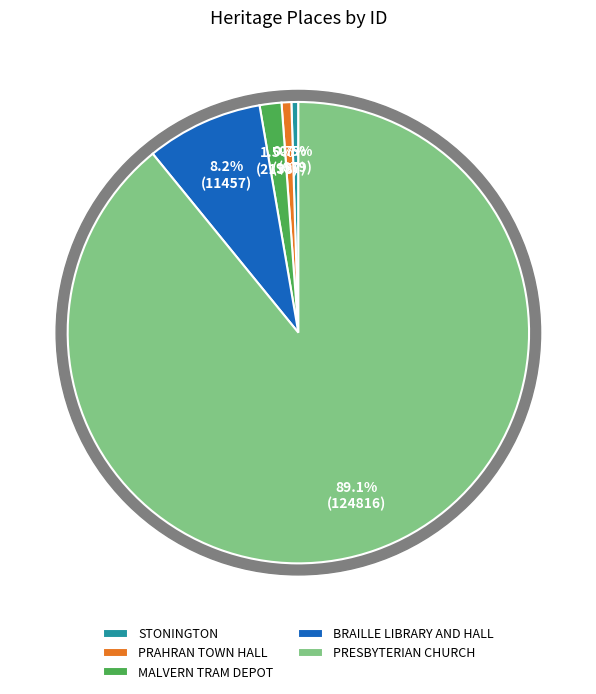

Which slice is the smallest?

STONINGTON